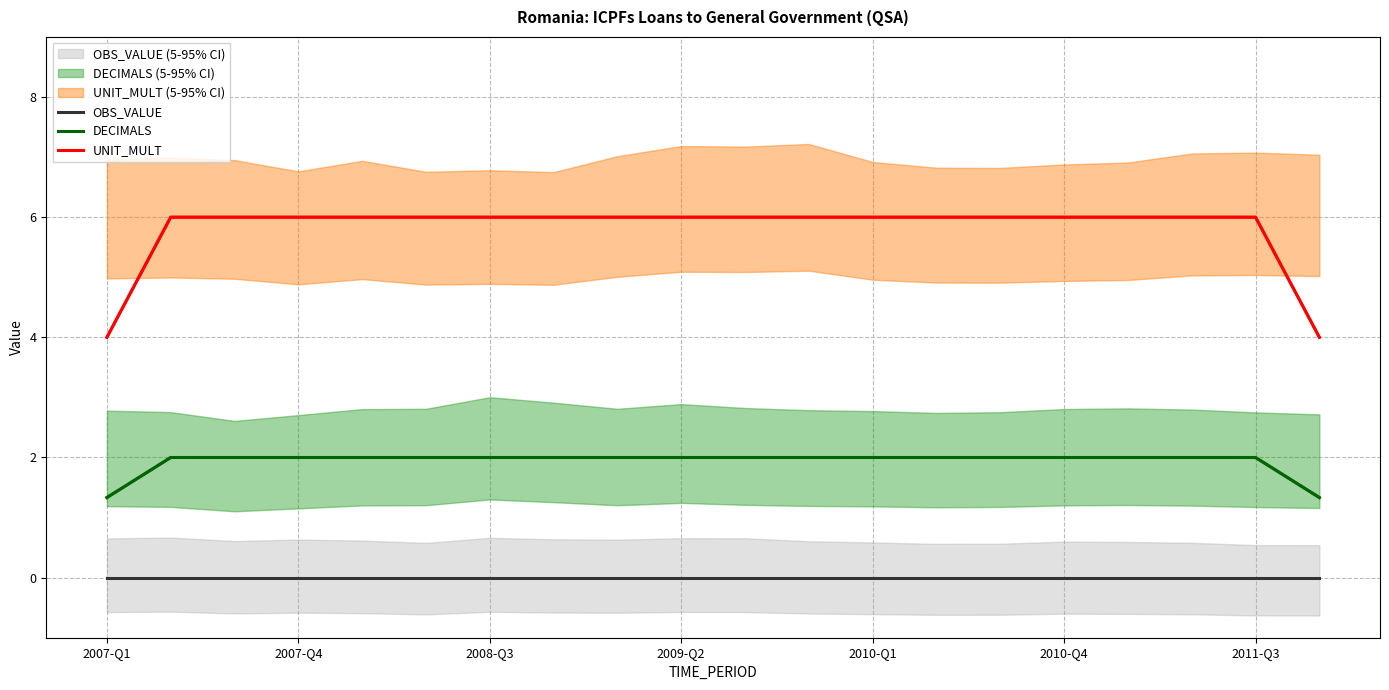

True or false: DECIMALS and OBS_VALUE cross at least once.

False